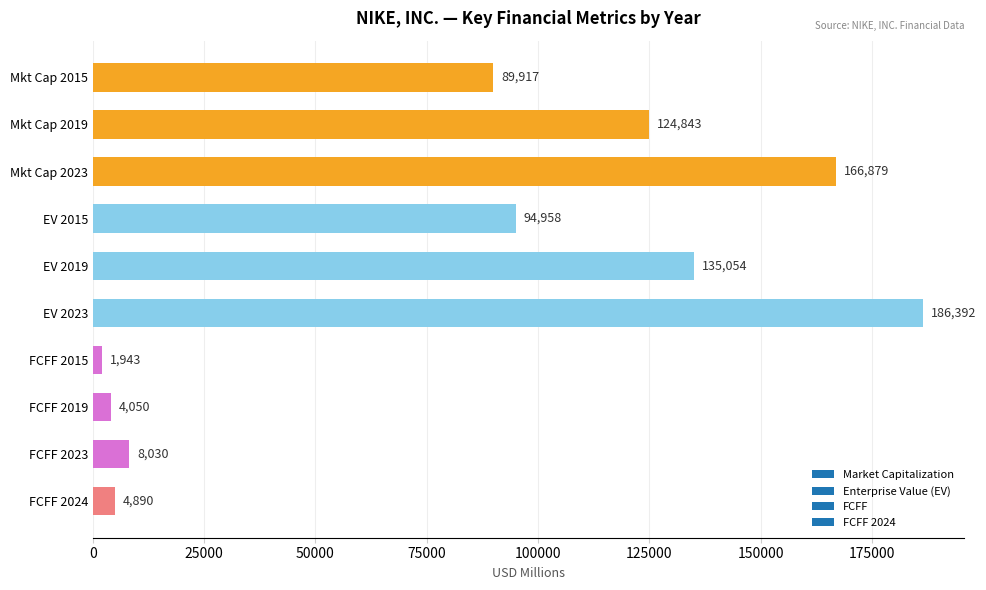

Rank the categories by value from highest to lowest.

EV 2023, Mkt Cap 2023, EV 2019, Mkt Cap 2019, EV 2015, Mkt Cap 2015, FCFF 2023, FCFF 2024, FCFF 2019, FCFF 2015